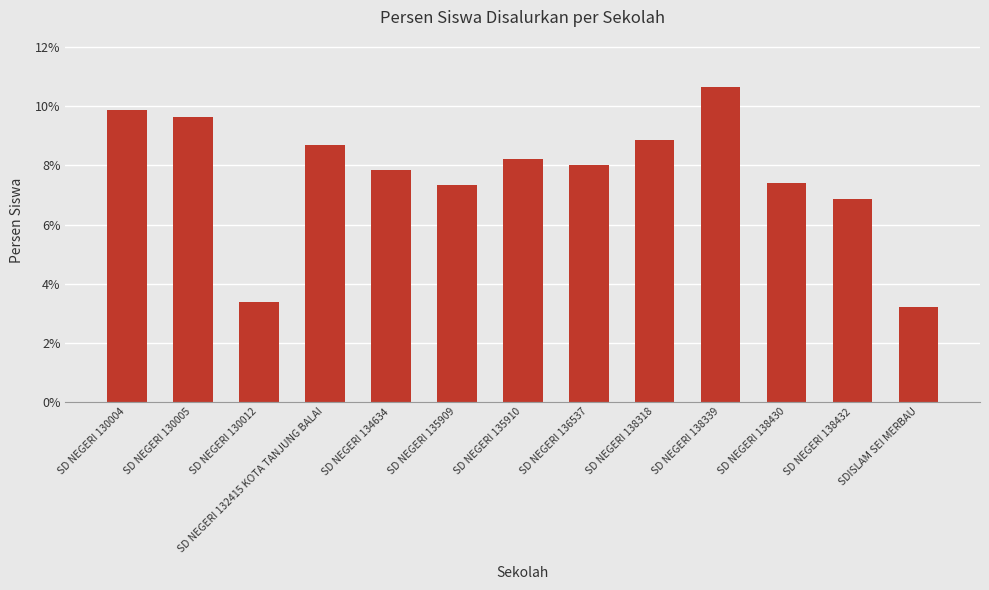

What is the label of the 5th bar from the left?

SD NEGERI 134634